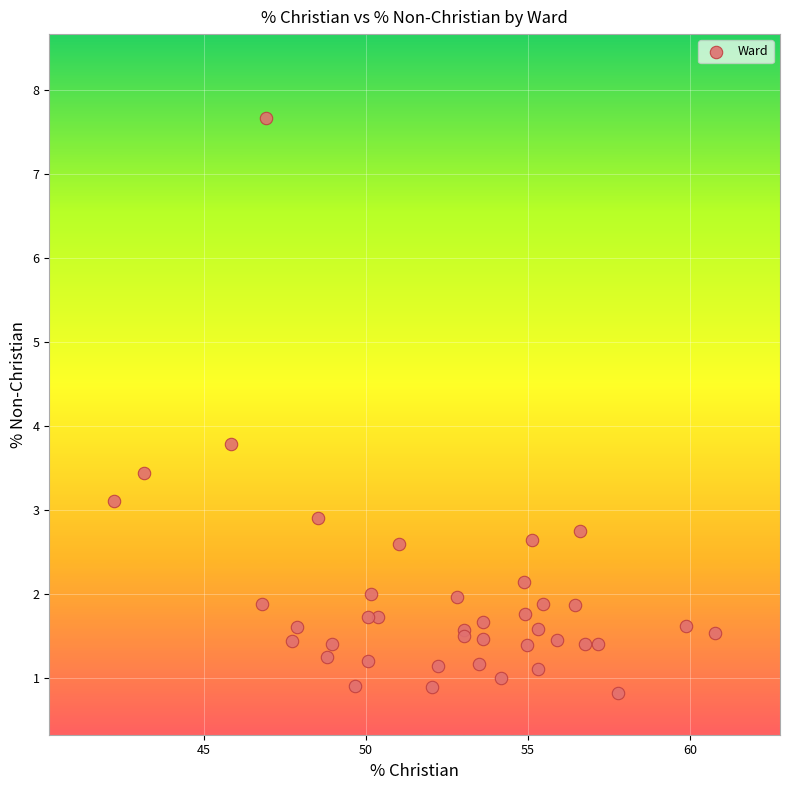

What Y value in the scatter plot is closest to 4?

3.8